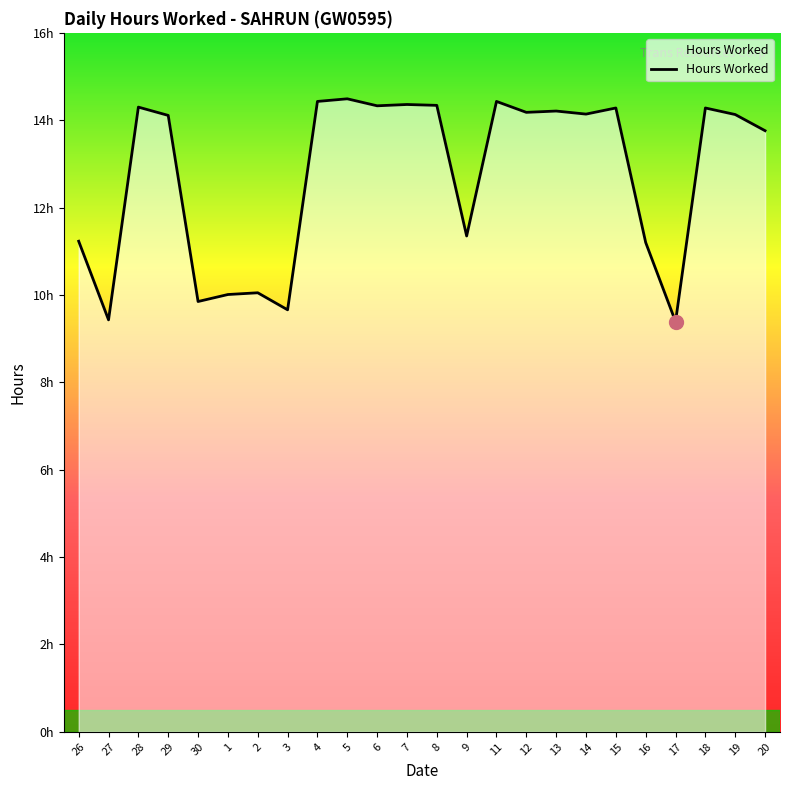

Does the chart have visible grid lines?

No